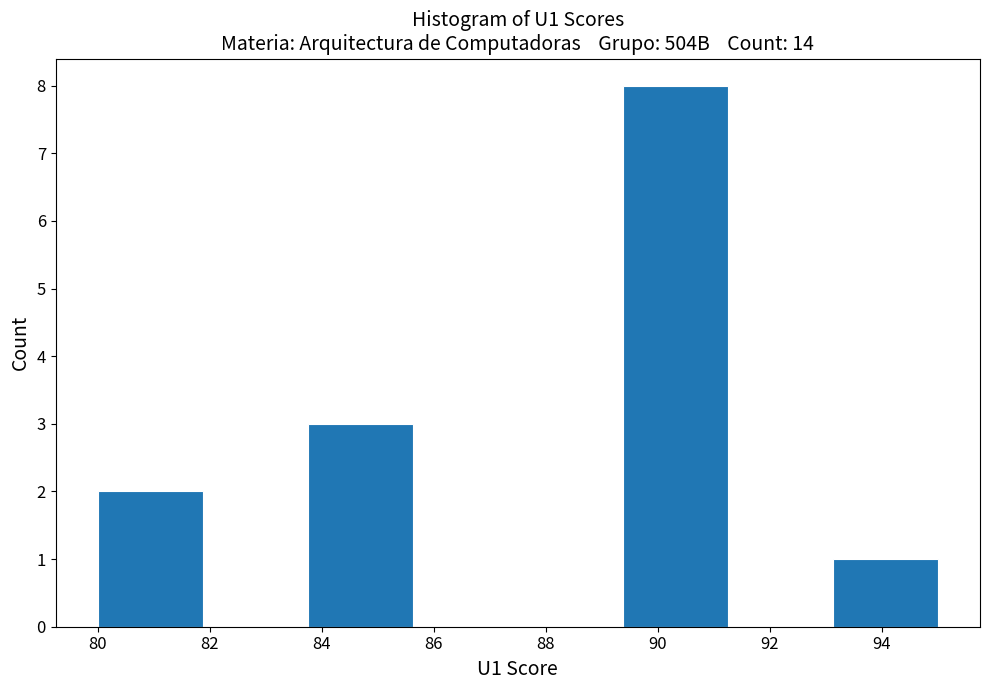

Reading left to right, list every bar in this chart as the range it spans on the x-axis followed by its height. Neither the bar edges nor the heights are printed on the chart, so give them approximately, as read against the axes.

80.0 to 81.8: 2
81.8 to 83.8: 0
83.8 to 85.6: 3
85.6 to 87.6: 0
87.6 to 89.4: 0
89.4 to 91.2: 8
91.2 to 93.2: 0
93.2 to 95.0: 1